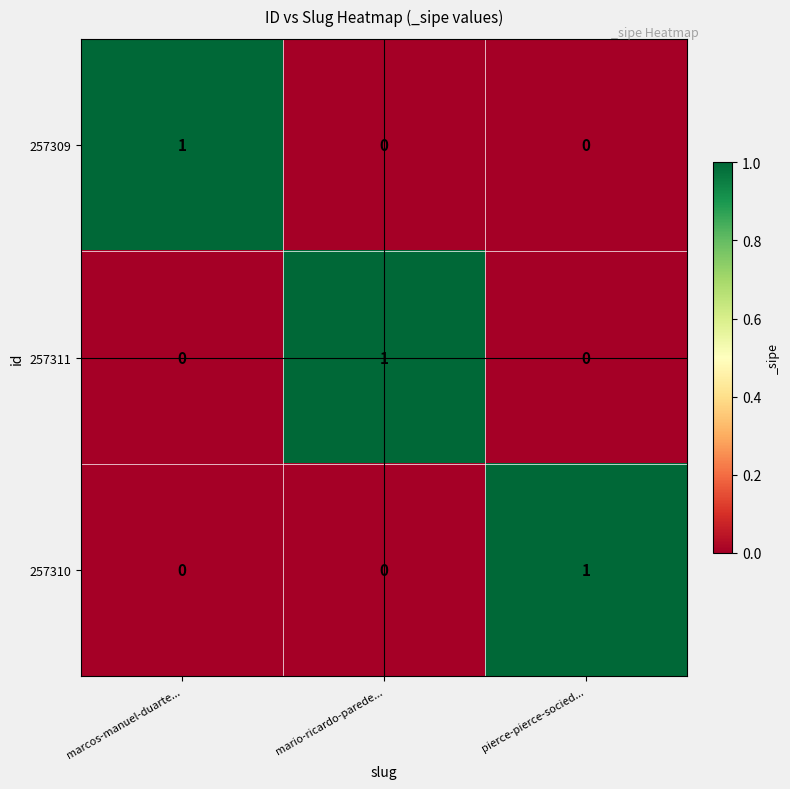

At how many categories does at least one series exceed 0?

3